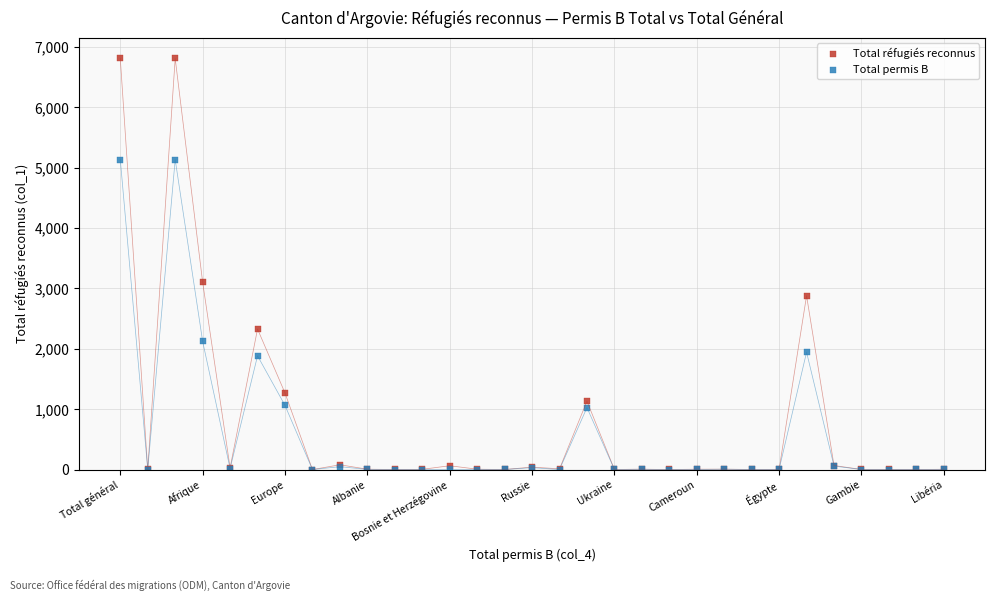

In the Total réfugiés reconnus series, what Y value is closest to 3405?

3105